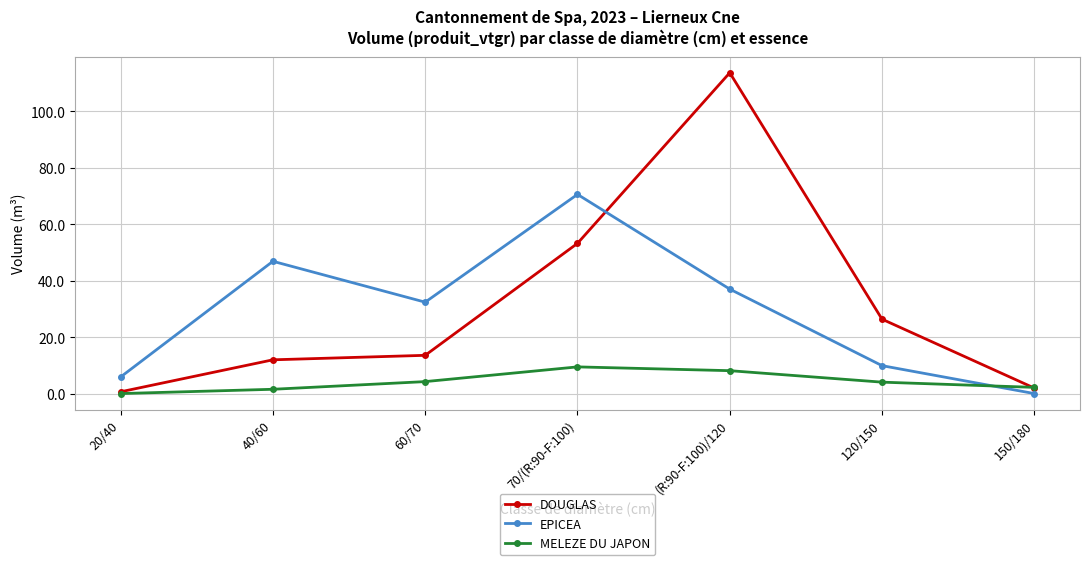

True or false: MELEZE DU JAPON has more than 1 points higher than both neighbors.

False